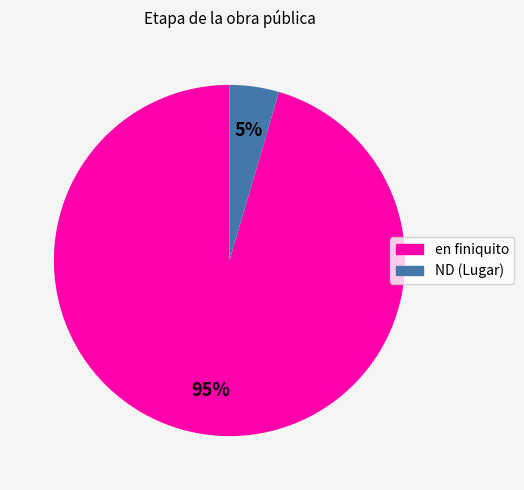

Between ND (Lugar) and en finiquito, which is larger?

en finiquito